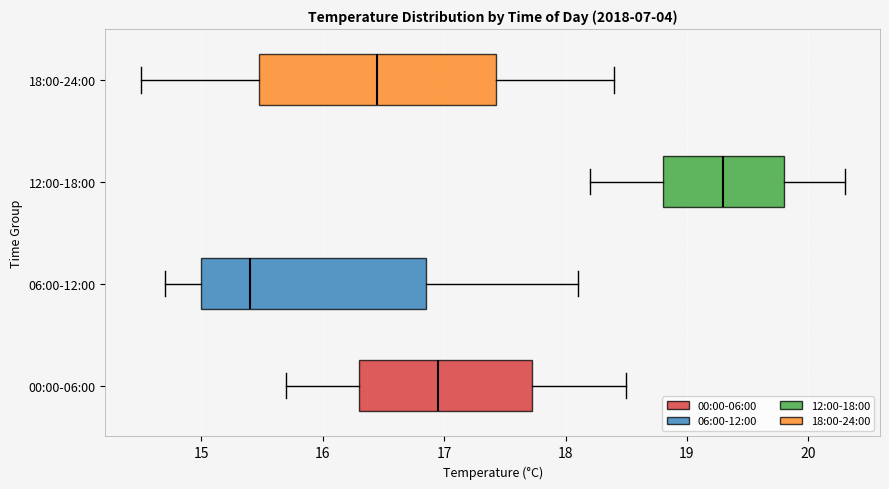

Reading bottom to top, read every box against the x-axis: the position of its median line, the range the box covers, and the ends of its whiskers. The values are not printed on the chart, so give them approximately, as read against the axis.

00:00-06:00: median 17.0, box 16.3 to 17.7, whiskers 15.7 to 18.5
06:00-12:00: median 15.4, box 15.0 to 16.9, whiskers 14.7 to 18.1
12:00-18:00: median 19.3, box 18.8 to 19.8, whiskers 18.2 to 20.3
18:00-24:00: median 16.5, box 15.5 to 17.4, whiskers 14.5 to 18.4